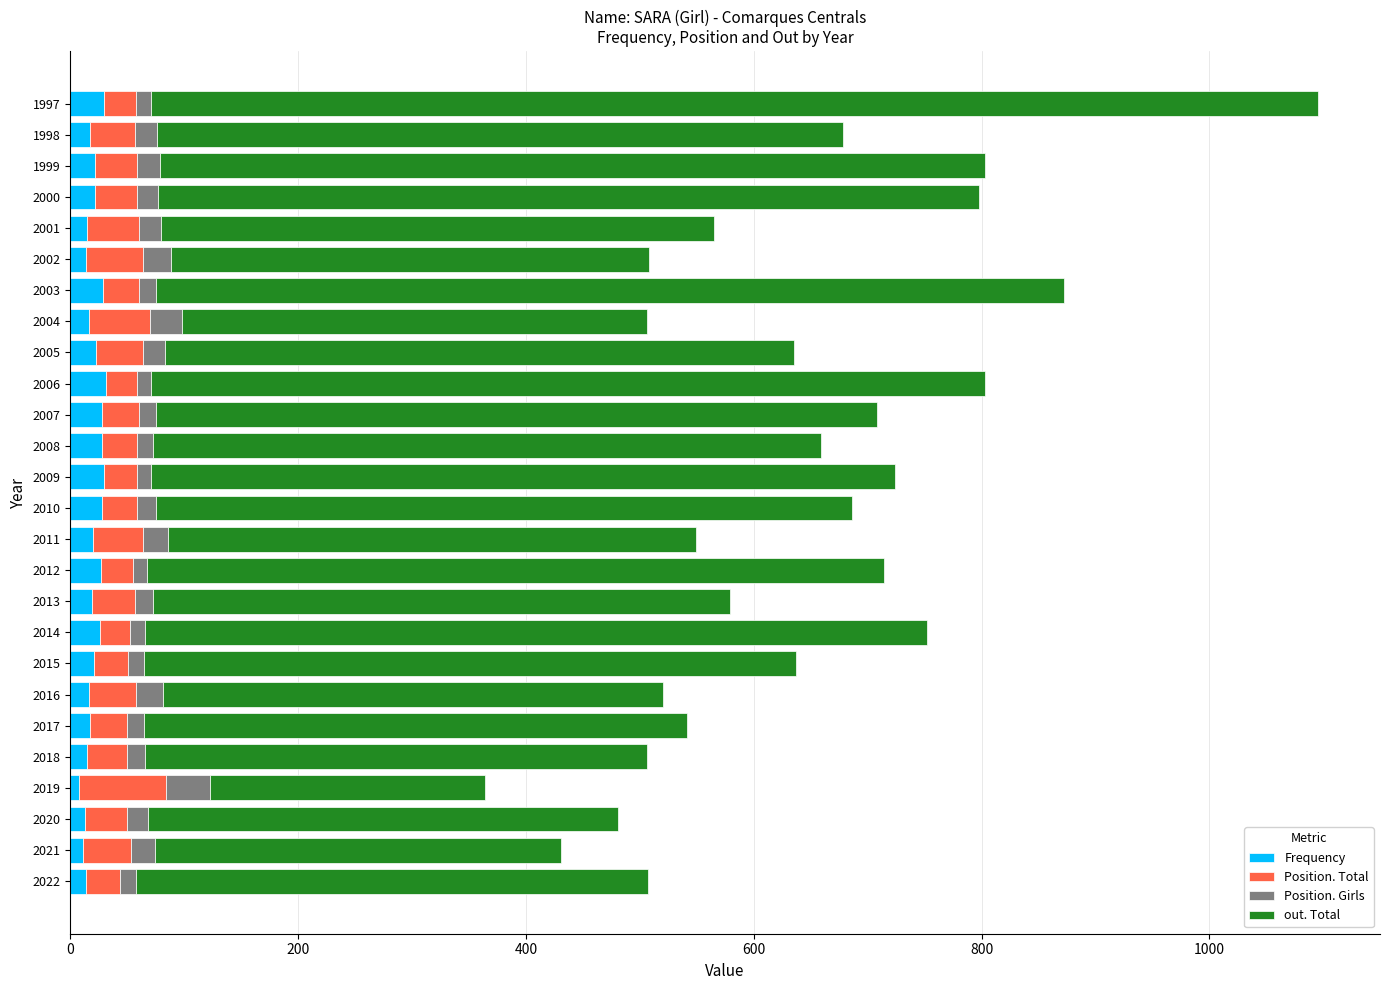

What is the highest value of the Frequency series?

31